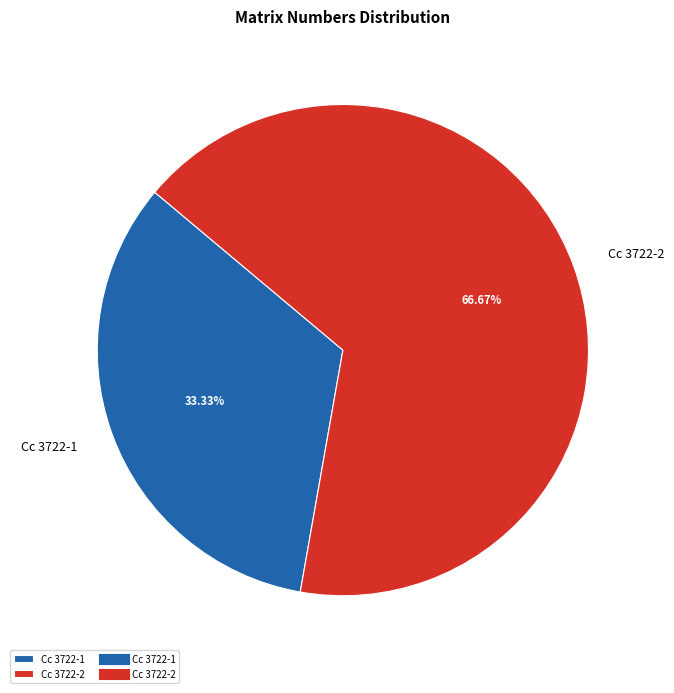

Rank the categories by value from highest to lowest.

Cc 3722-2, Cc 3722-1